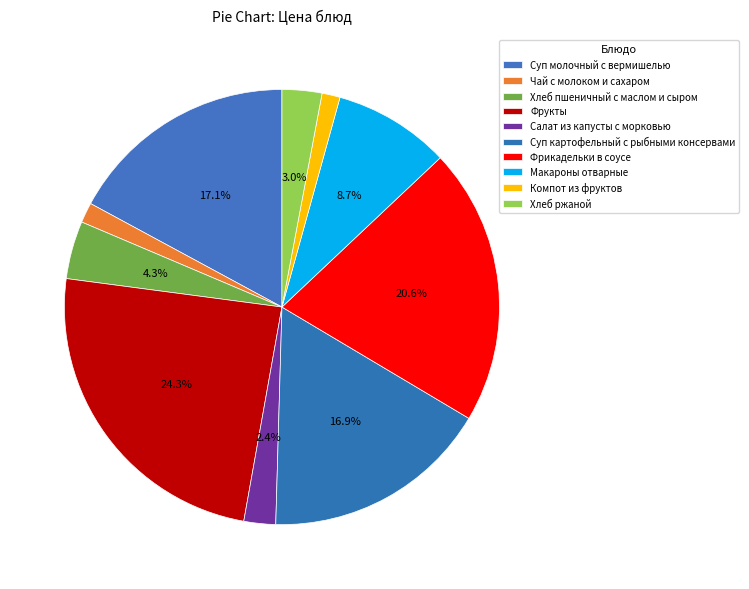

Which slice is the largest?

Фрукты